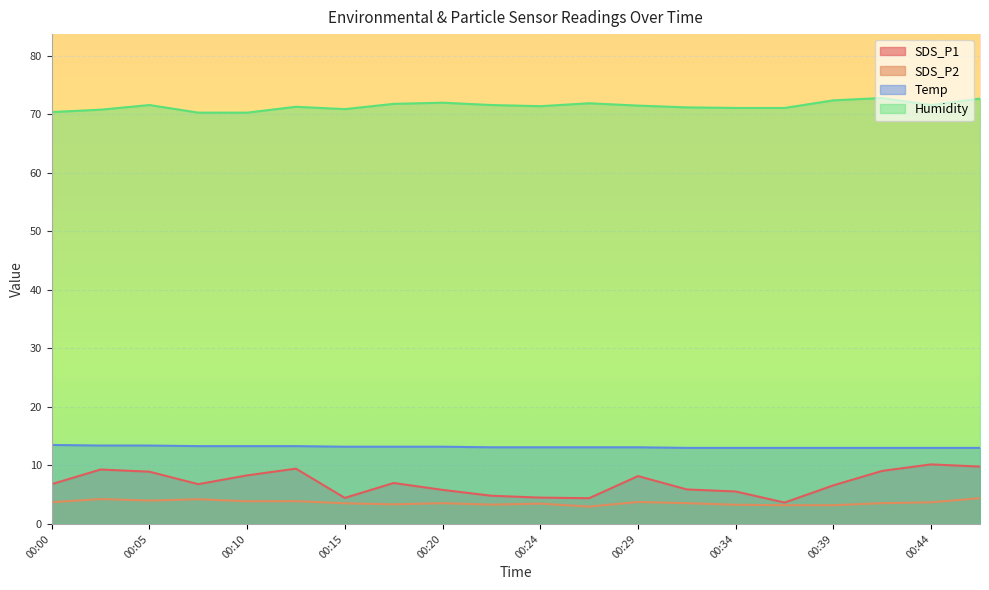

Between 00:29 and 00:39, which is larger?

00:29